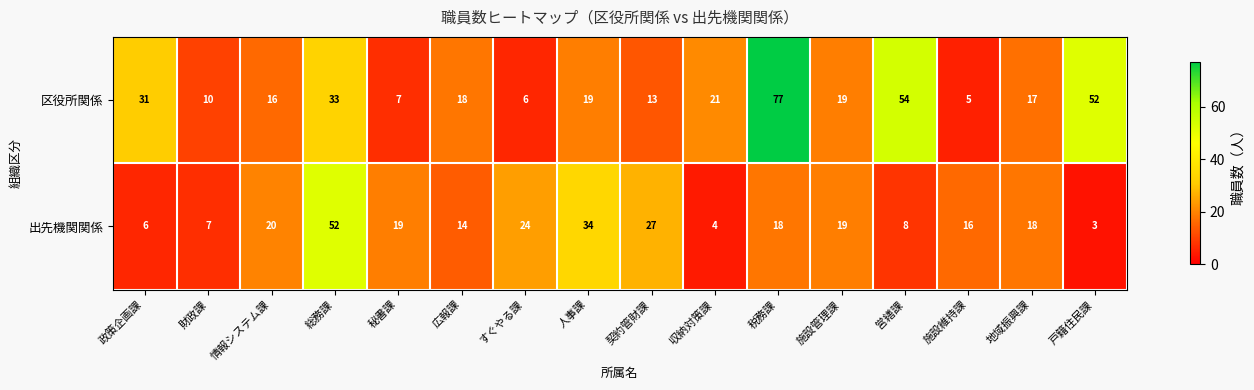

At which category is the sum across all series the highest?

税務課